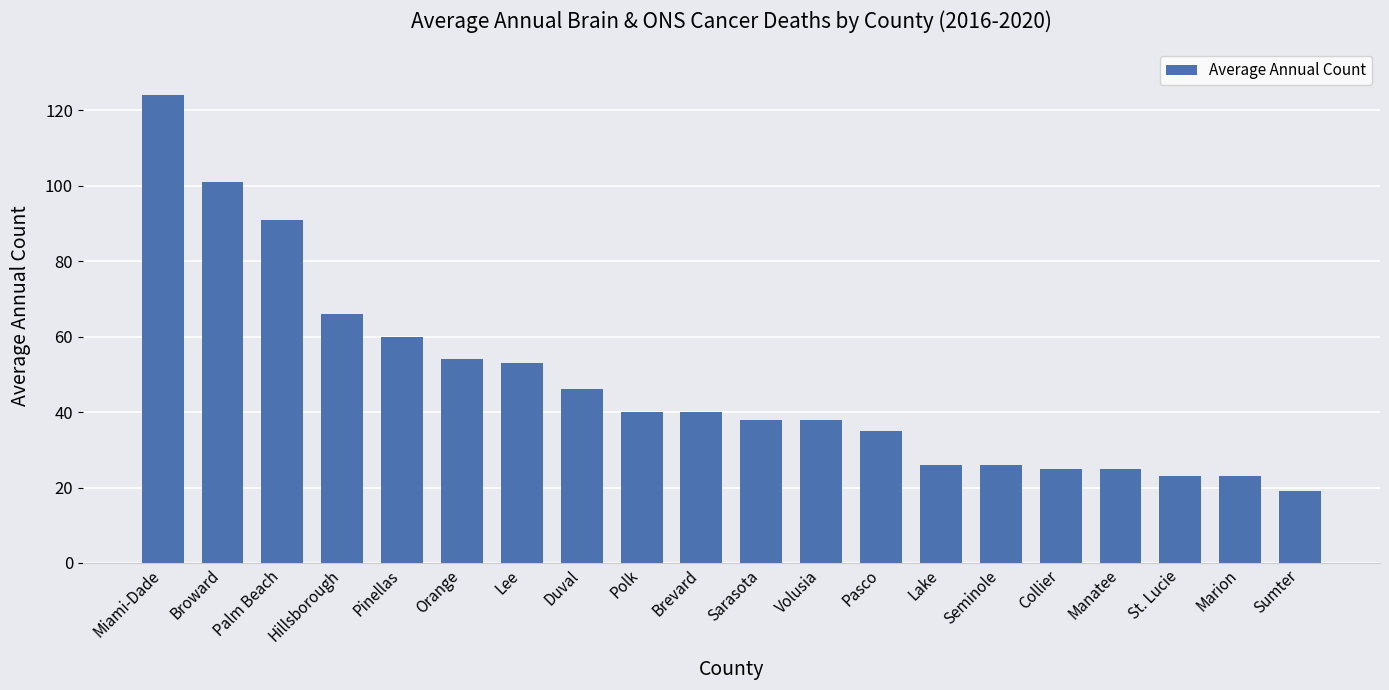

What is the label of the 10th bar from the right?

Sarasota